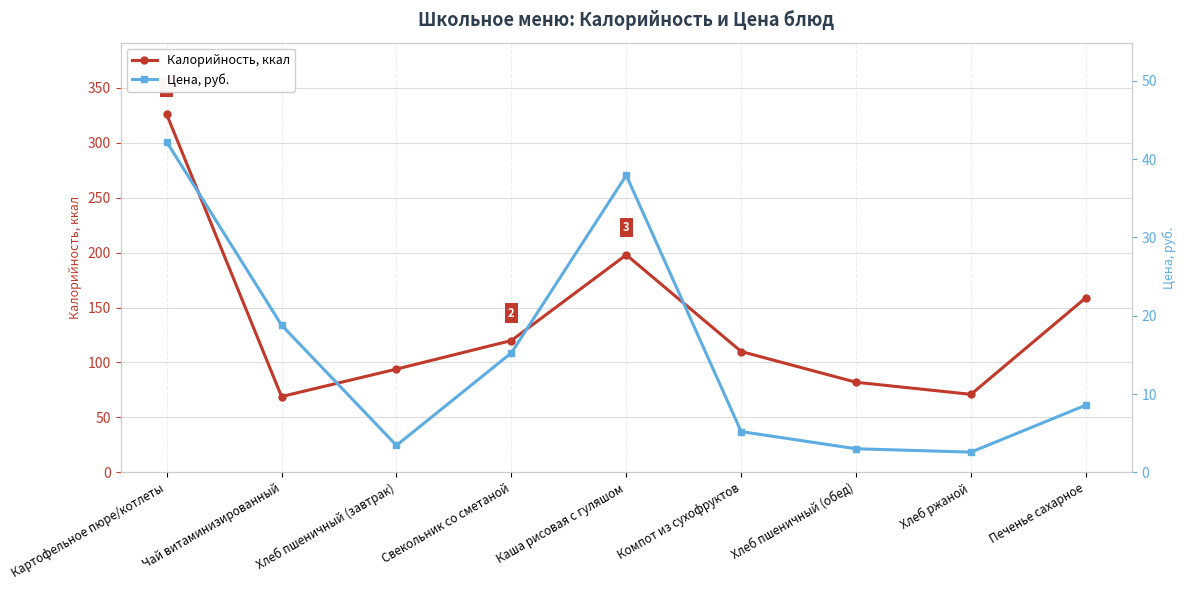

The value of Цена, руб. at Хлеб пшеничный (завтрак) is 4.9. True or false?

False